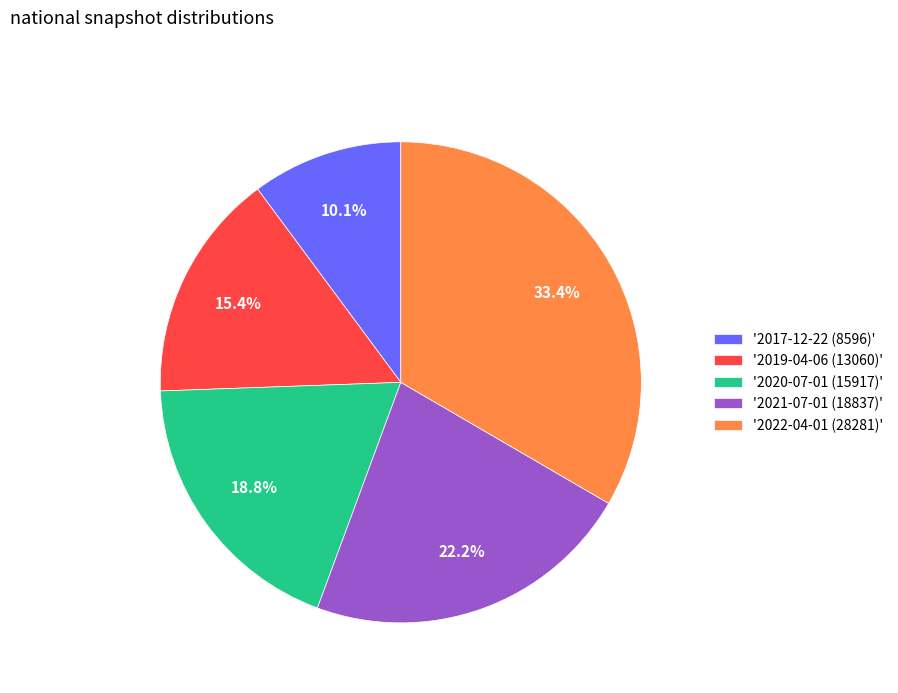

What percentage do '2020-07-01 (15917)' and '2021-07-01 (18837)' together represent?

41.0%